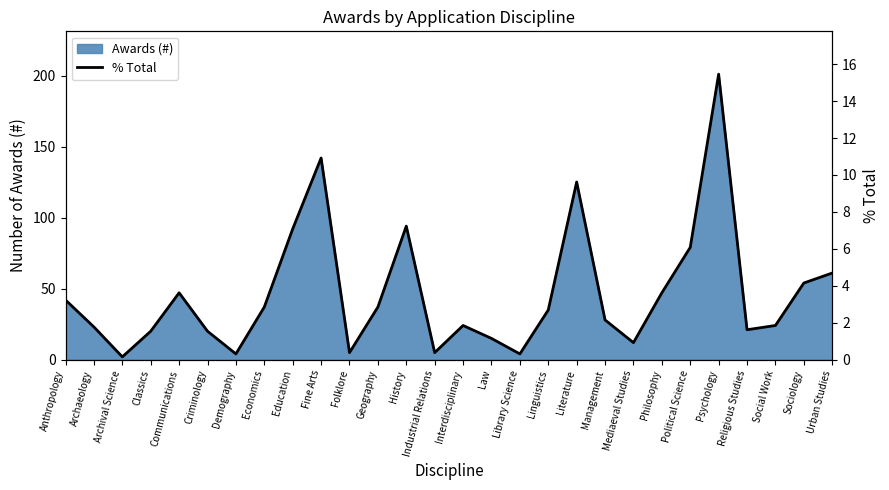

Where is Awards (#) nearest to the value 101?

History